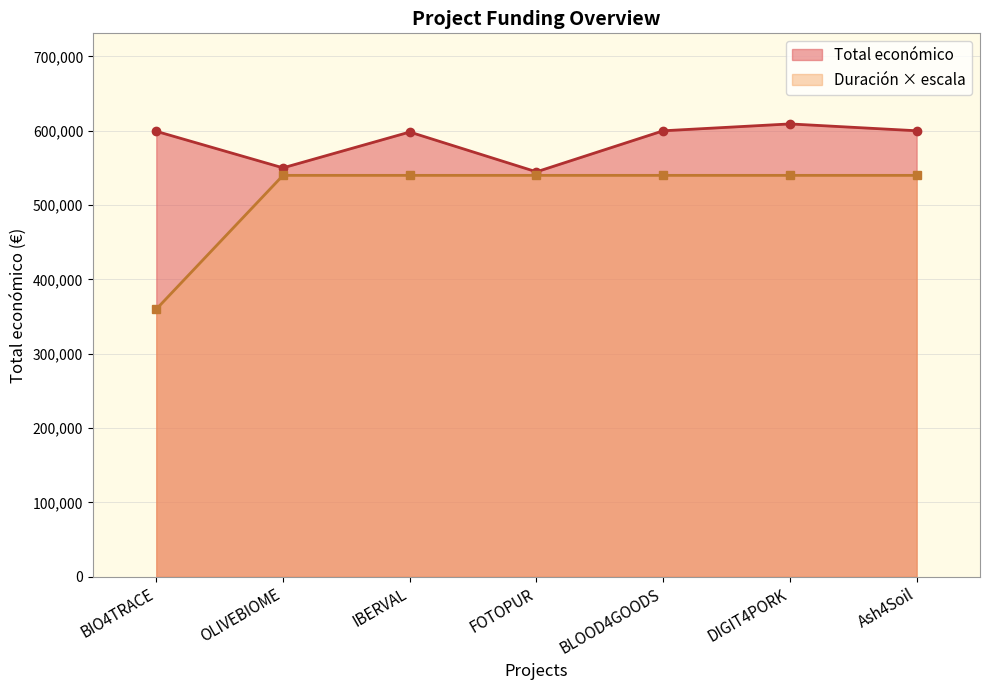

Approximately how many times larger is the value at OLIVEBIOME compared to DIGIT4PORK?

0.9